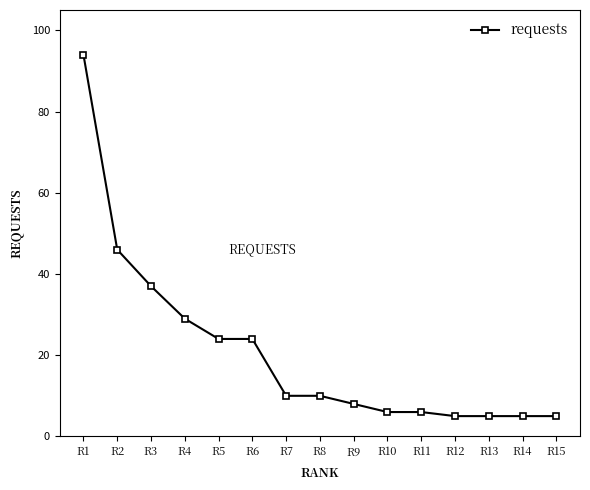

Is it true that the value at R11 is 6?

True